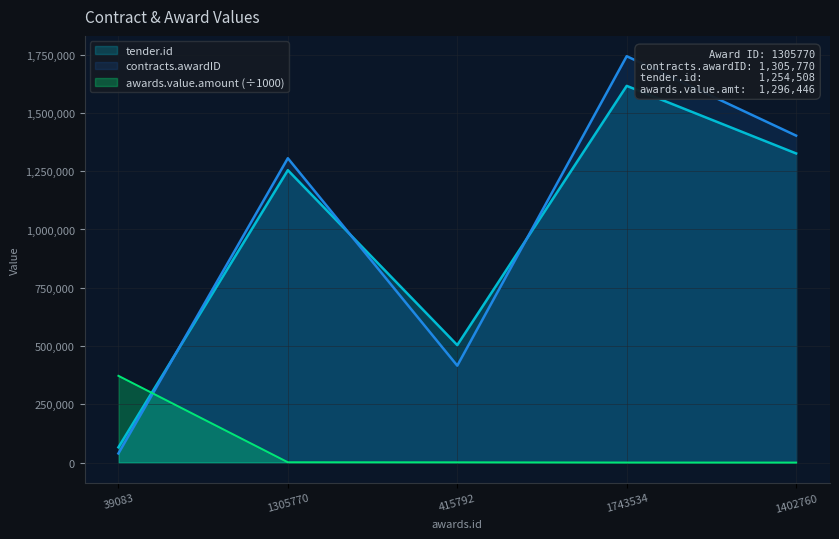

Between which two adjacent categories do tender.id and awards.value.amount (÷1000) first intersect?

39083 and 1305770